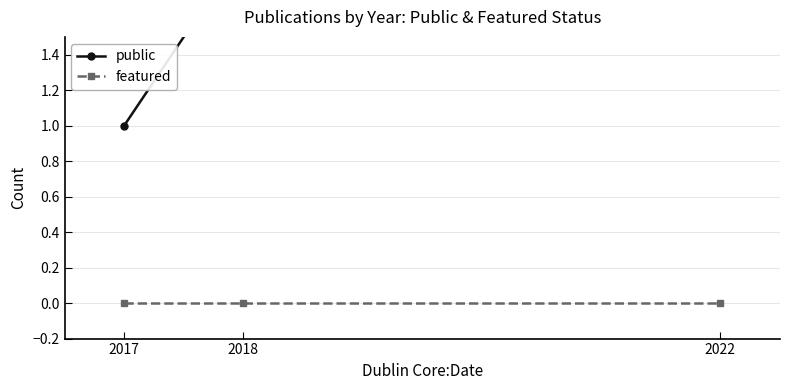

What is the maximum value shown in the chart?

2